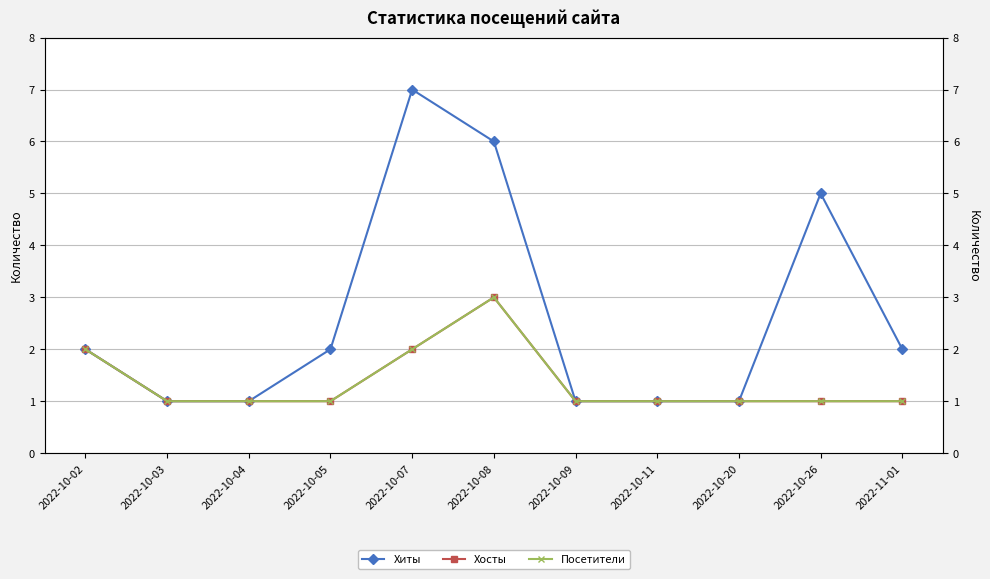

At which label does Хосты reach its peak?

2022-10-08